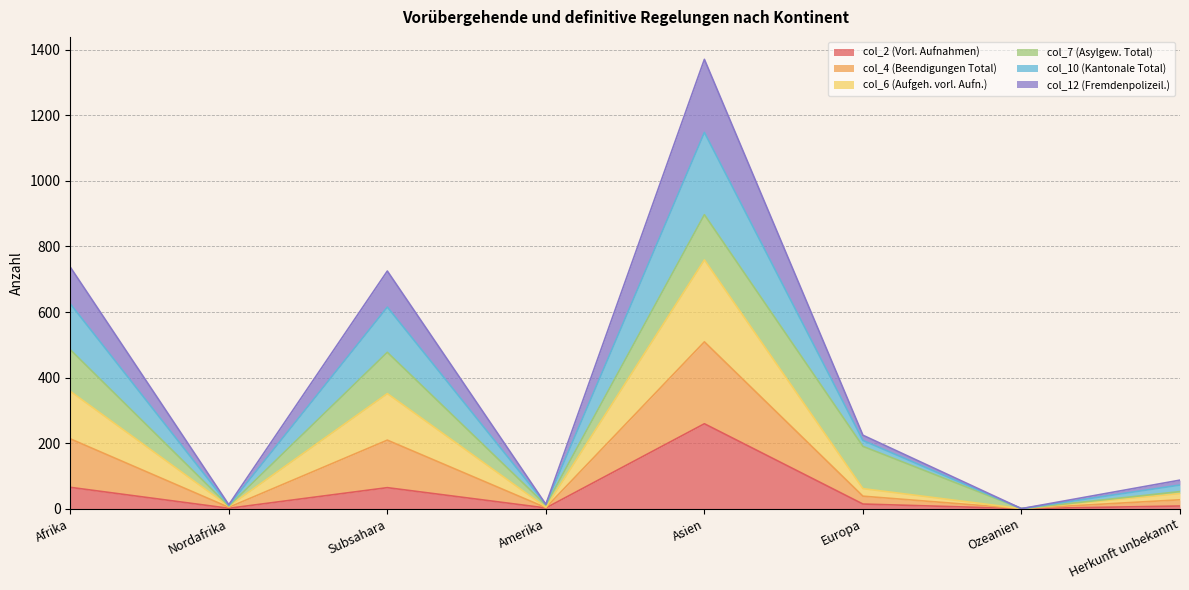

At which category is the sum across all series the highest?

Asien